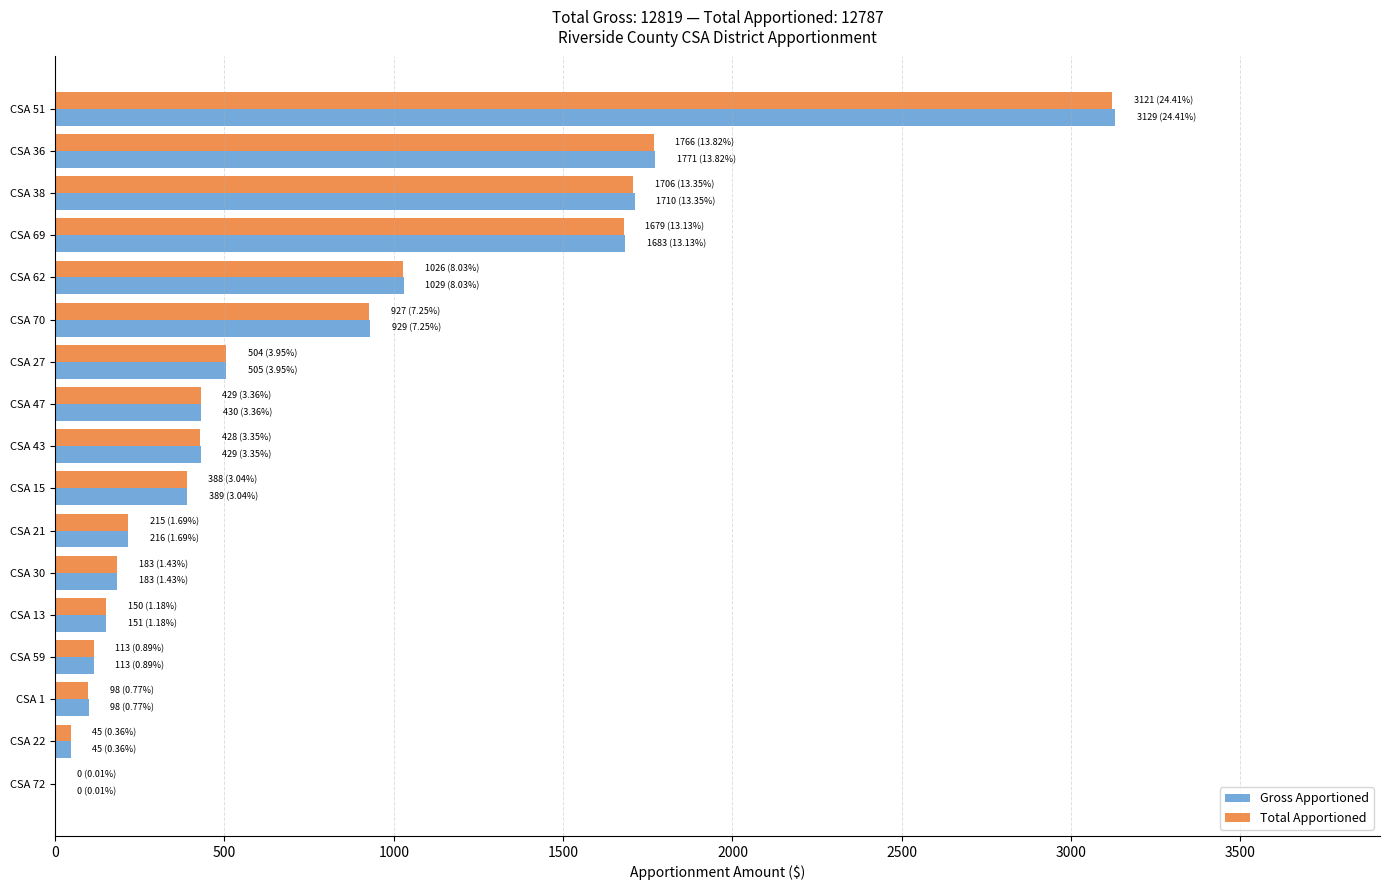

What is the sum of the Total Apportioned values at CSA 59 and CSA 38?

1820.4